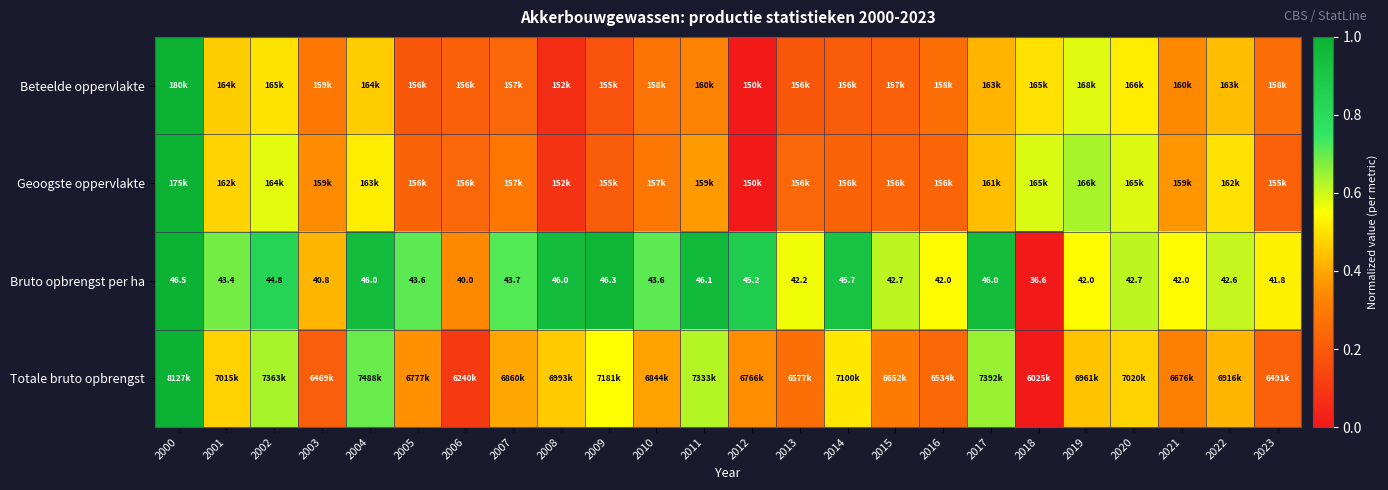

What is the difference between the highest and lowest values at 2008?

0.9